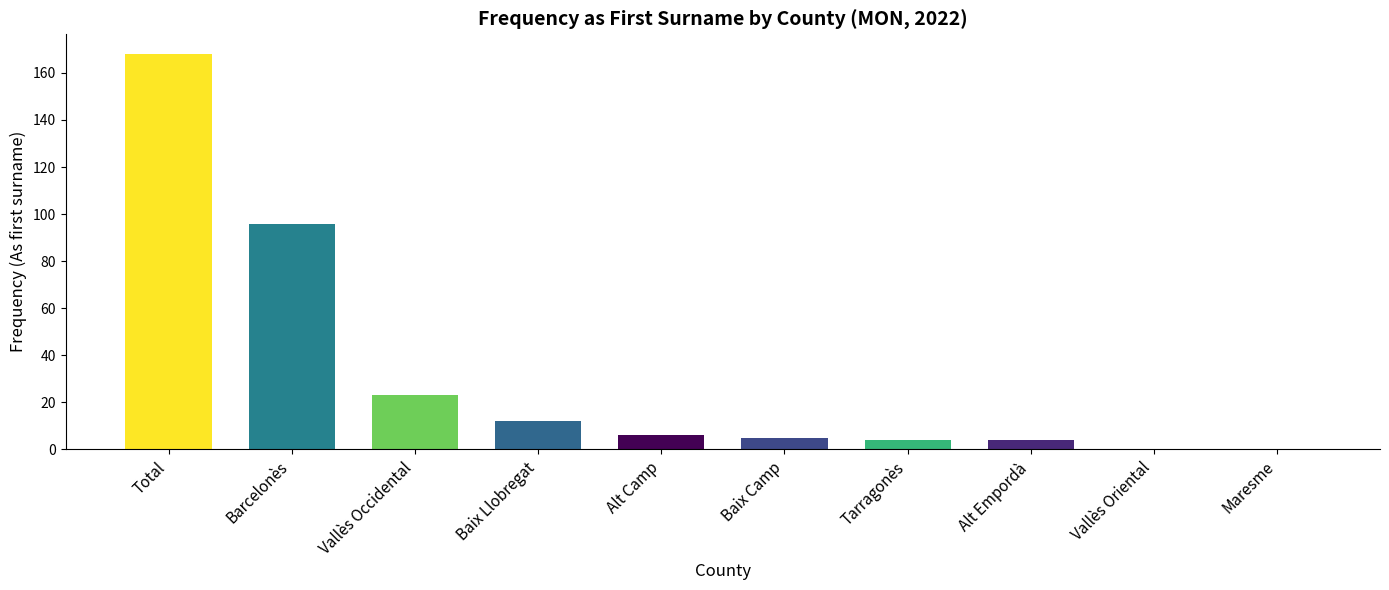

What is the change in value from Alt Empordà to Vallès Oriental?

-4